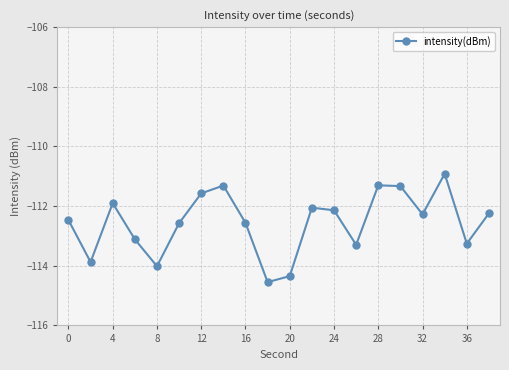

True or false: there are more than 2 points higher than both neighbors.

True